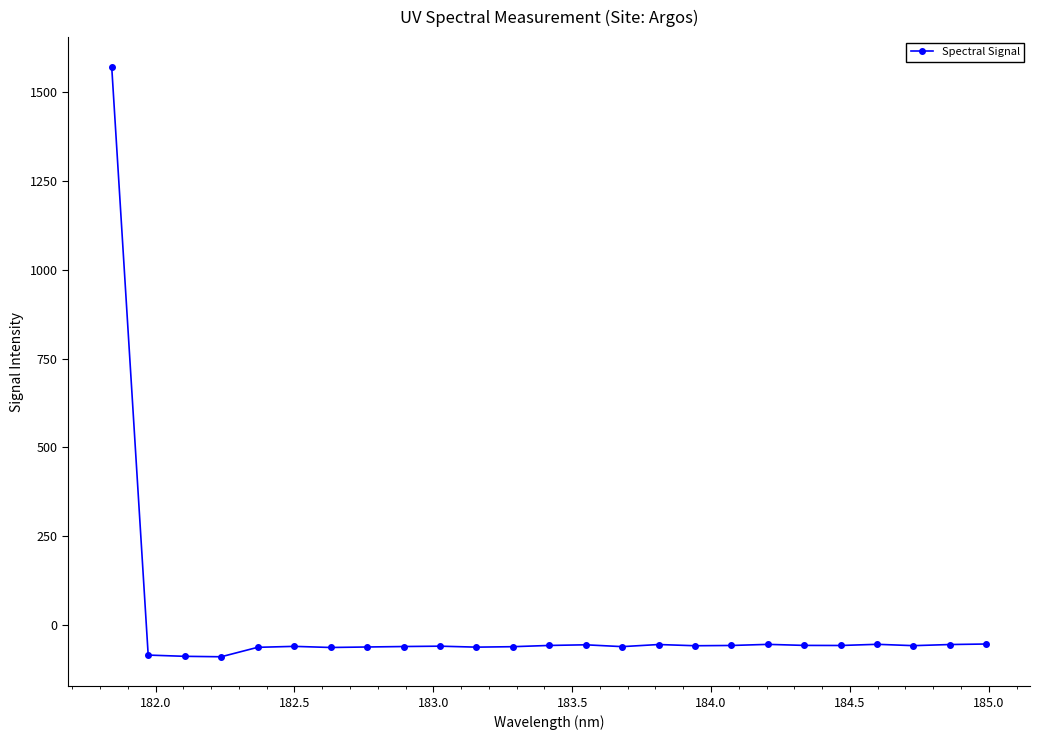

What is the value of the 19th point from the left?

-54.4